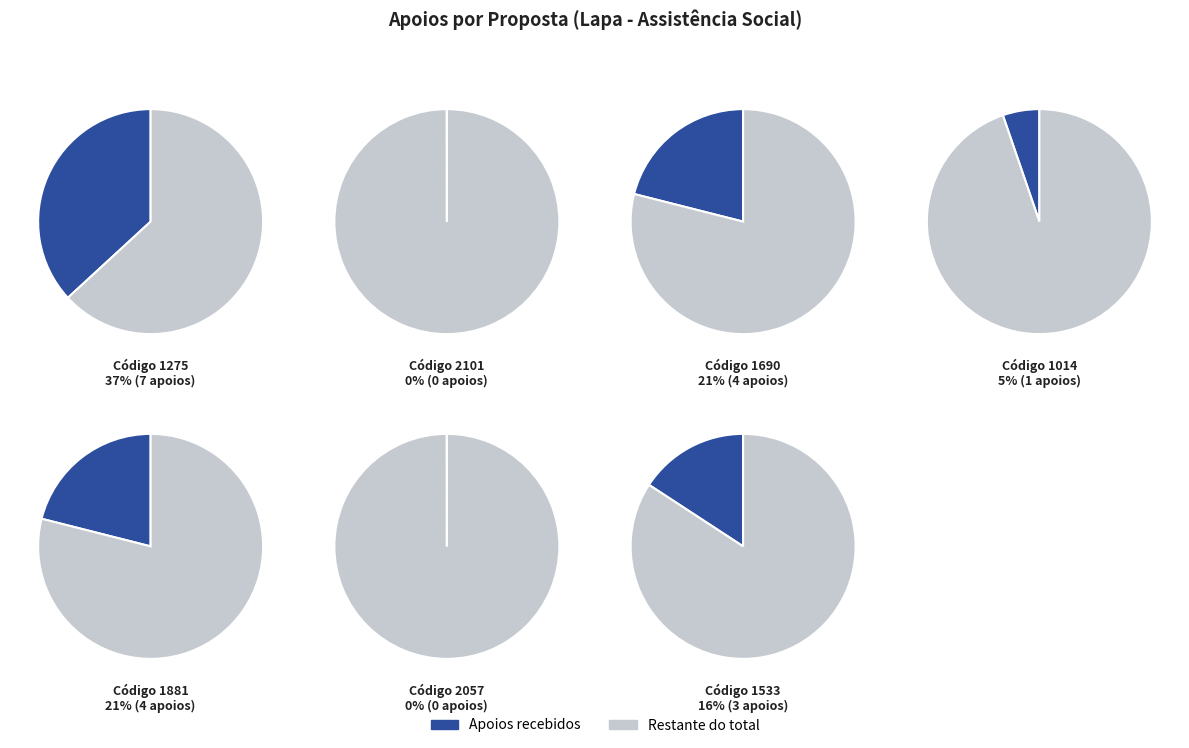

To the nearest percent, what is the average slice percentage?

14%